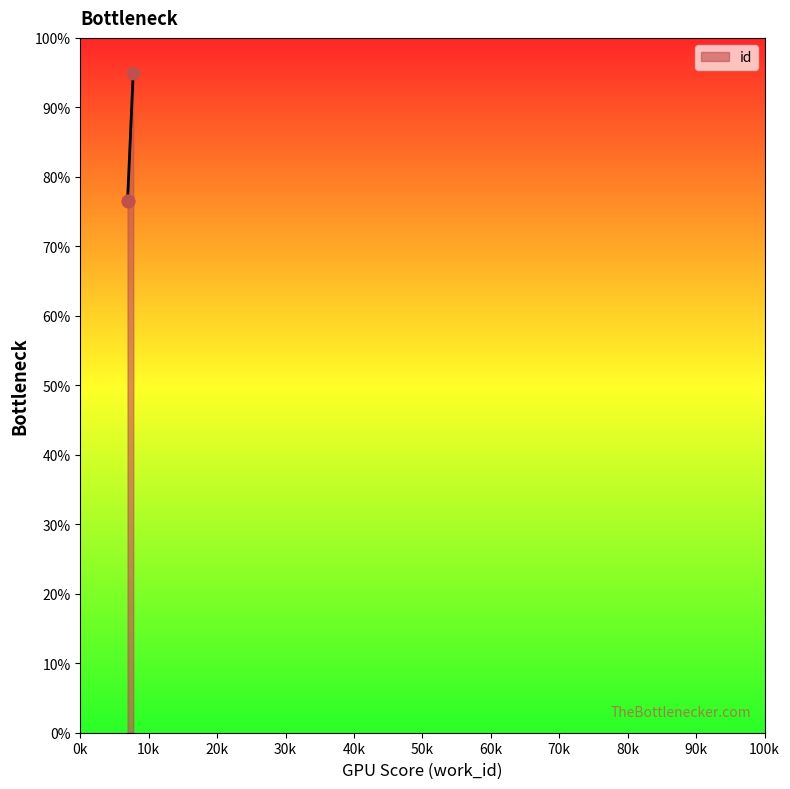

What is the change in value from 6908 to 7739?

+18.4